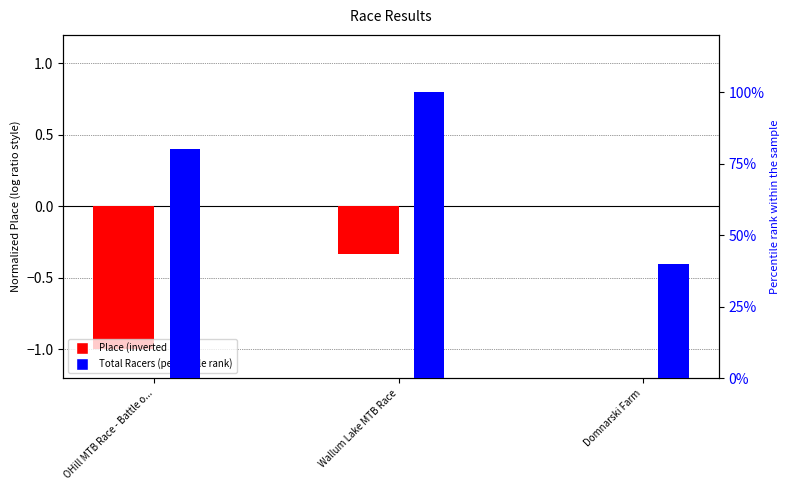

Which series has the largest range (max minus min)?

Place (inverted ratio)